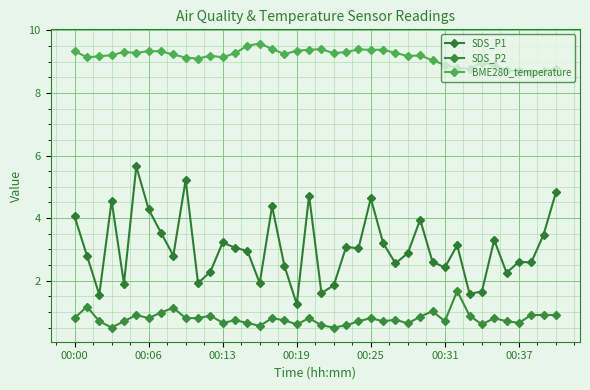

What are all the series names shown in the legend?

SDS_P1, SDS_P2, BME280_temperature